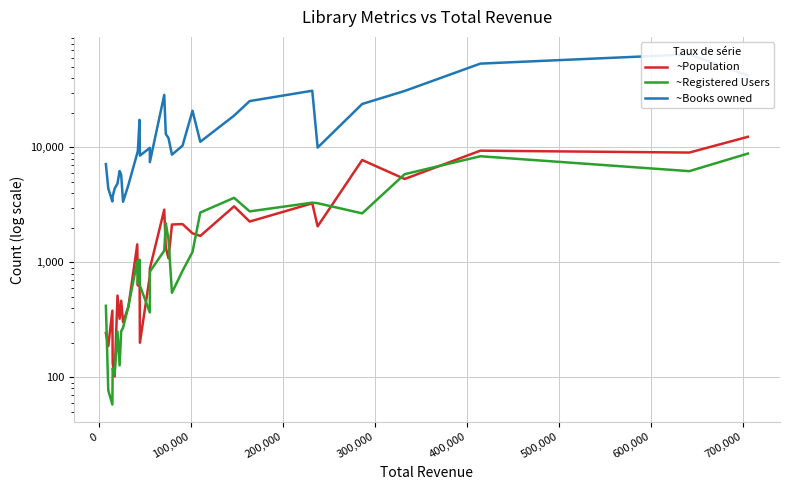

The value of ~Population at 800,000 is 265. True or false?

False